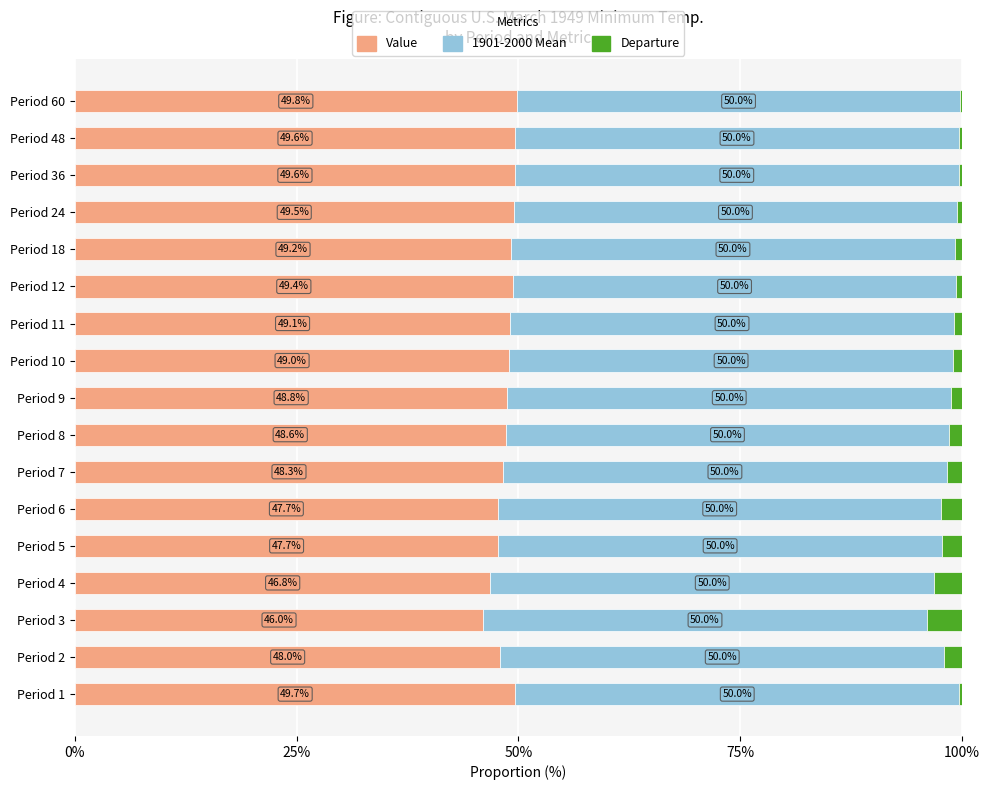

Where is Value nearest to the value 47?

Period 4